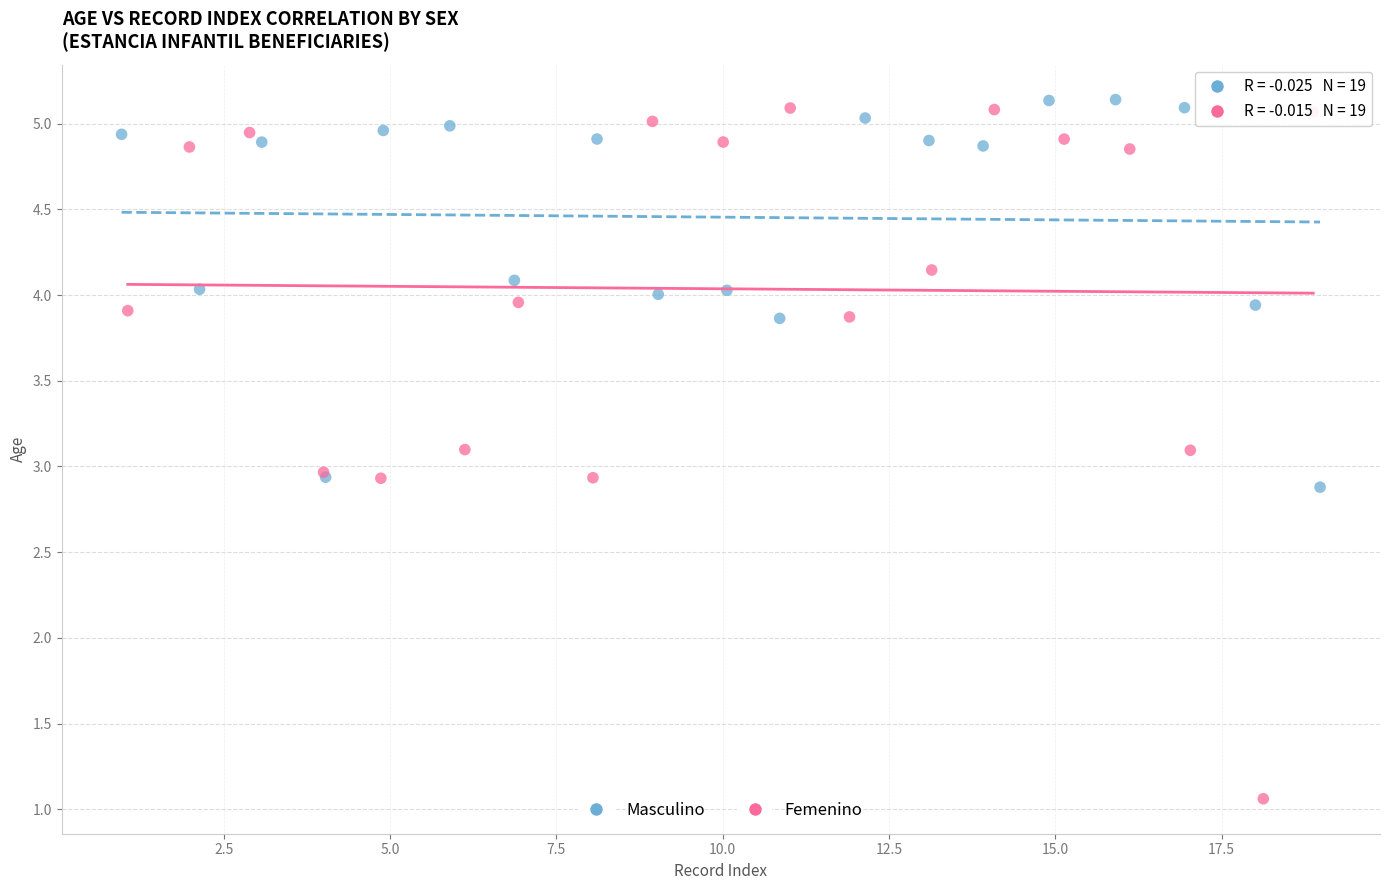

Which series has the largest Y range (max minus min)?

Femenino